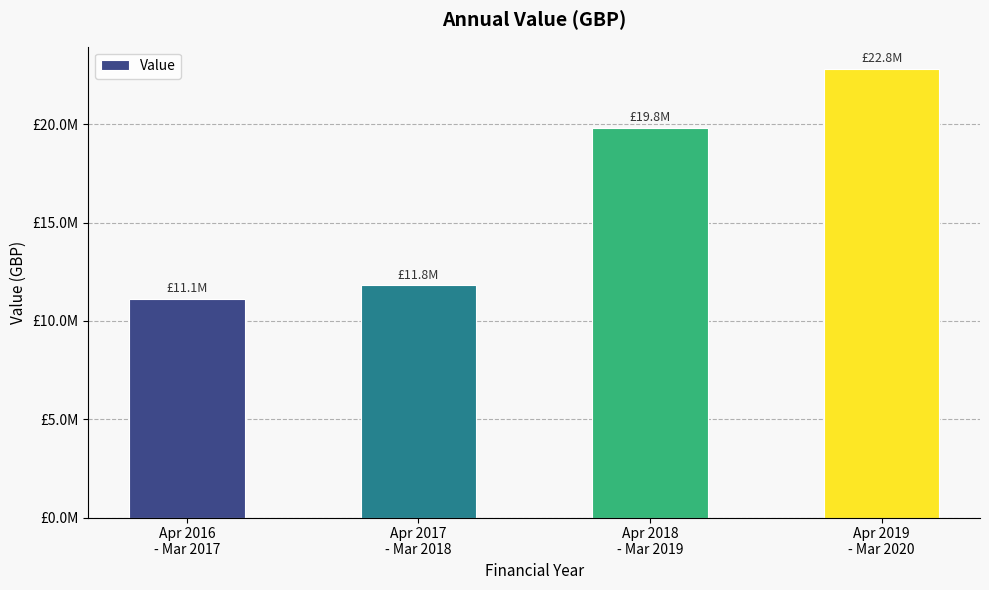

What is the sum of the values at Apr 2018
- Mar 2019 and Apr 2019
- Mar 2020?

42600000